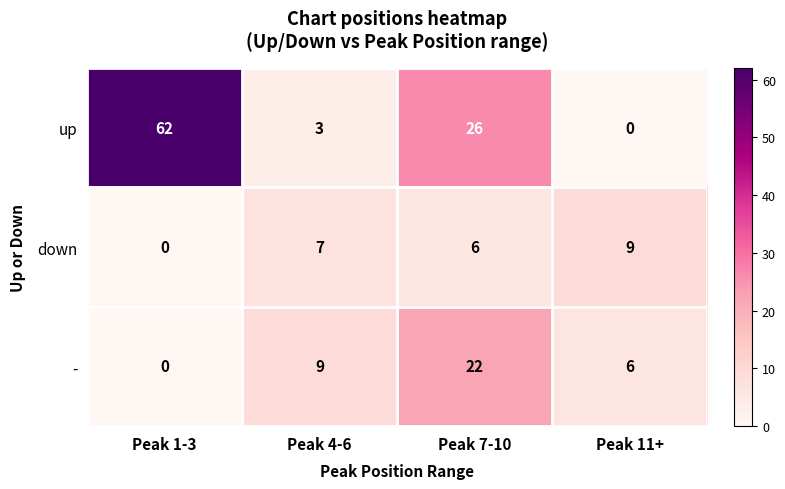

How many - values are between 6 and 22?

3